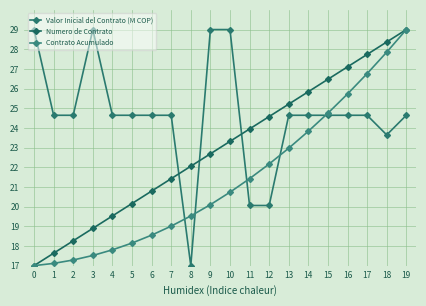

True or false: Contrato Acumulado has more than 0 points higher than both neighbors.

False